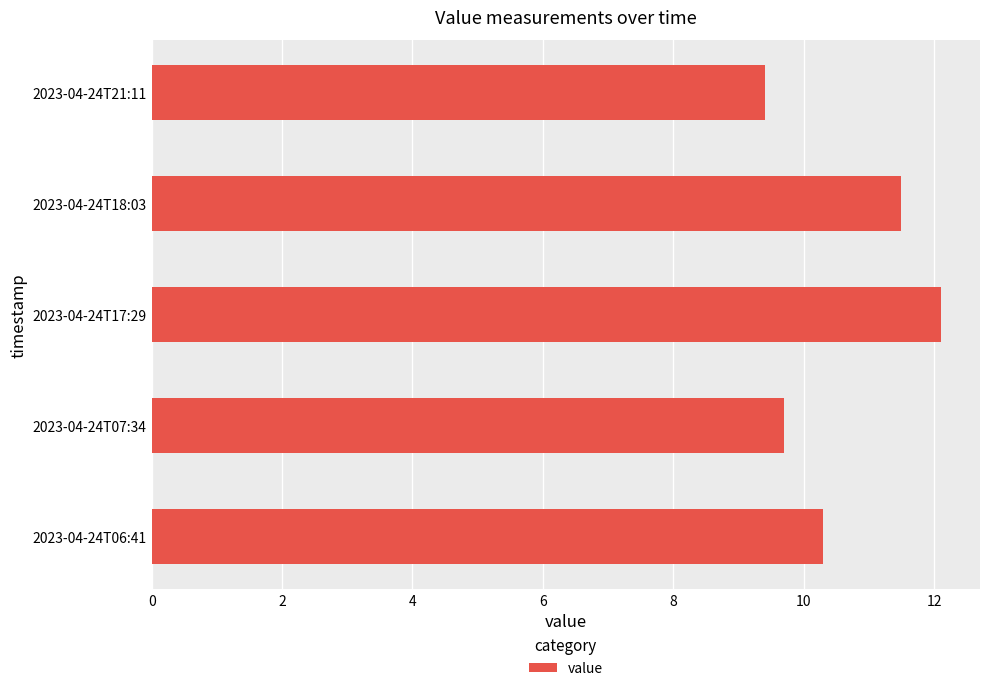

What is the greatest value displayed?

12.1